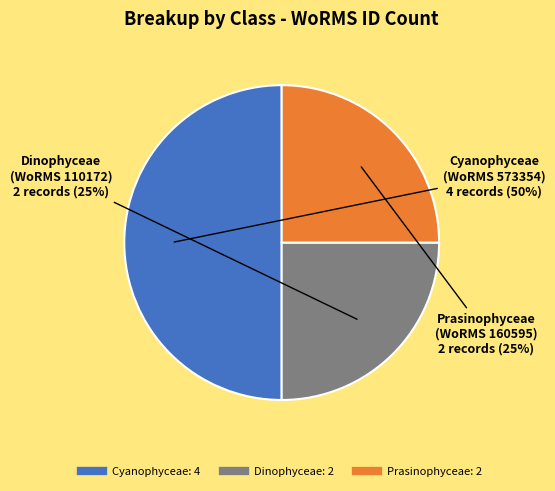

To the nearest percent, what is the average slice percentage?

33%